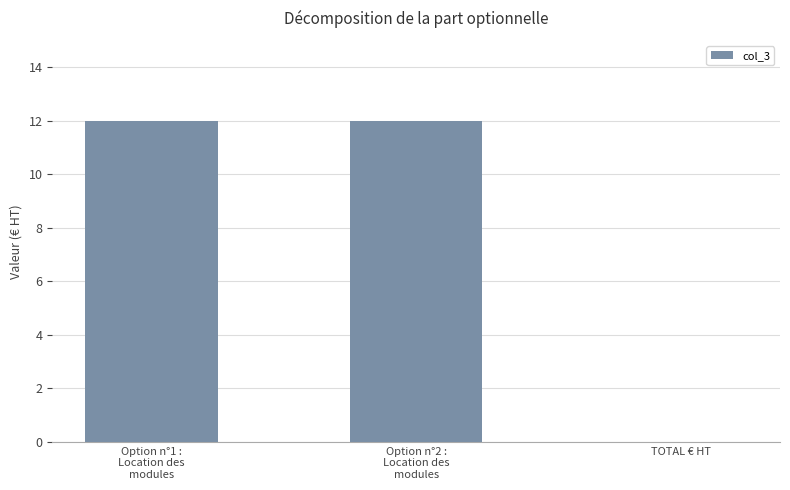

What is the maximum value shown in the chart?

12